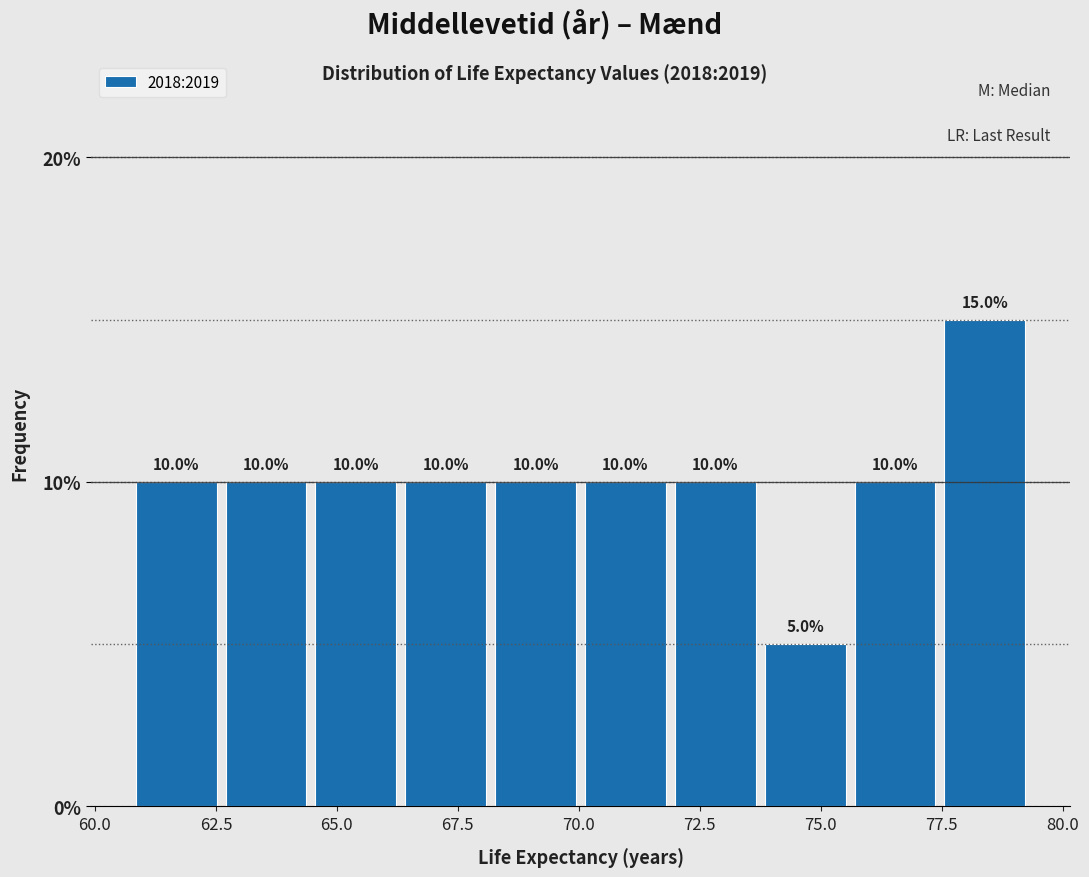

Read against the x-axis, roughly where is the centre of the tallest bar?

78.5